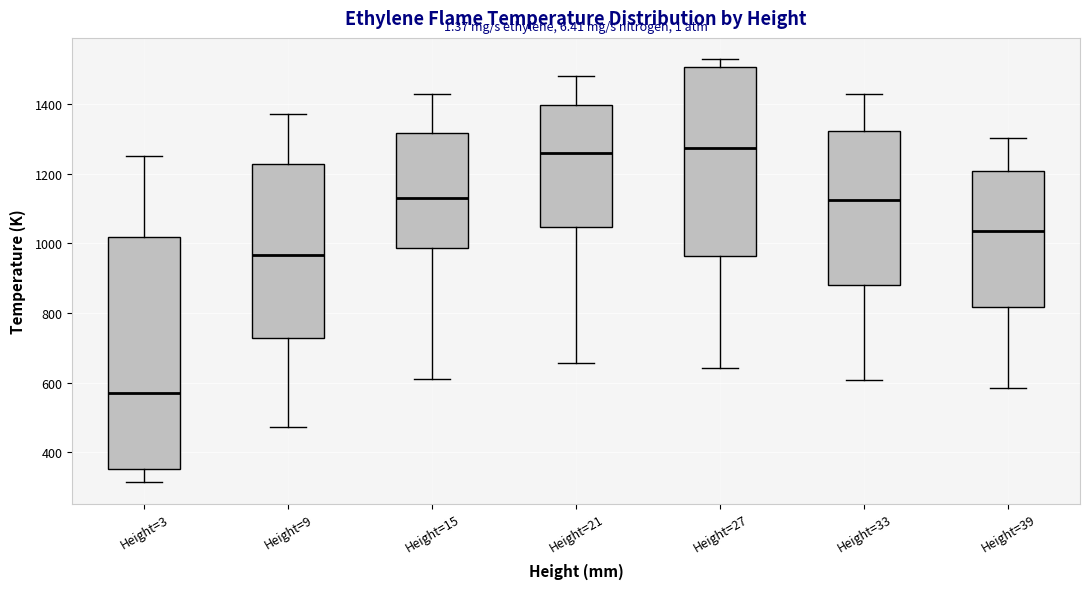

Reading left to right, read every box against the y-axis: the position of its median line, the range the box covers, and the ends of its whiskers. The values are not printed on the chart, so give them approximately, as read against the axis.

Height=3: median 560, box 360 to 1020, whiskers 320 to 1260
Height=9: median 960, box 720 to 1220, whiskers 480 to 1380
Height=15: median 1140, box 980 to 1320, whiskers 620 to 1420
Height=21: median 1260, box 1040 to 1400, whiskers 660 to 1480
Height=27: median 1280, box 960 to 1500, whiskers 640 to 1520
Height=33: median 1120, box 880 to 1320, whiskers 600 to 1420
Height=39: median 1040, box 820 to 1200, whiskers 580 to 1300